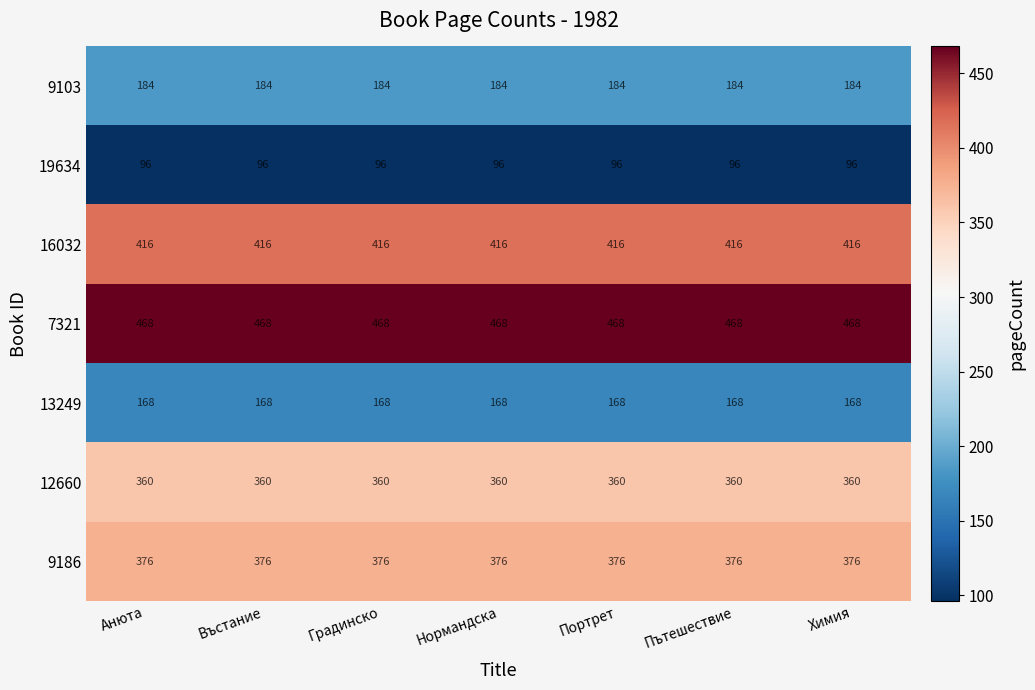

What is the difference between the highest and lowest values at Градинско?

372